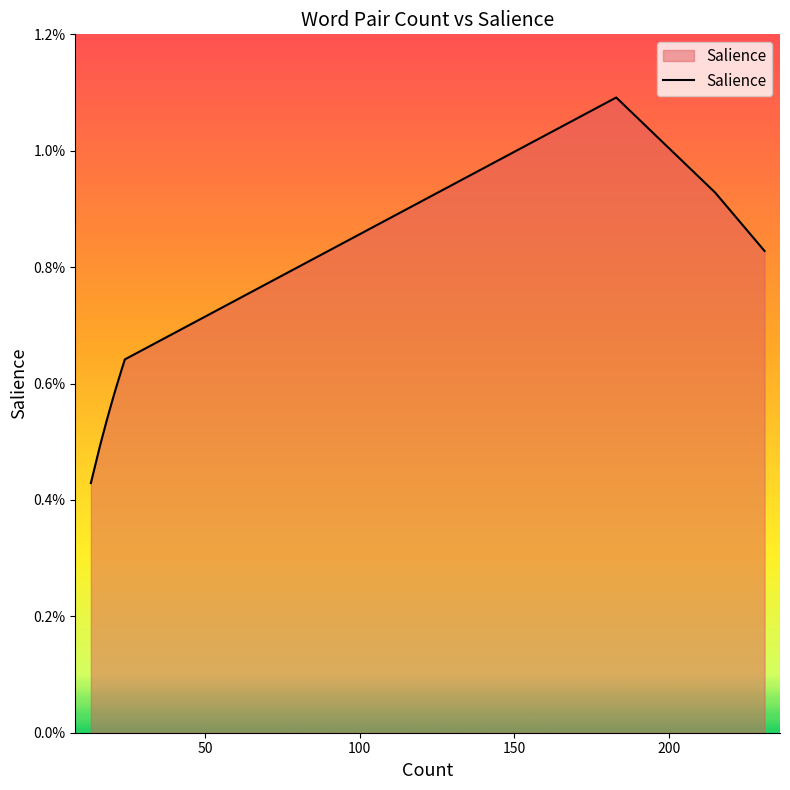

How many points are higher than both their immediate neighbors (excluding endpoints)?

1